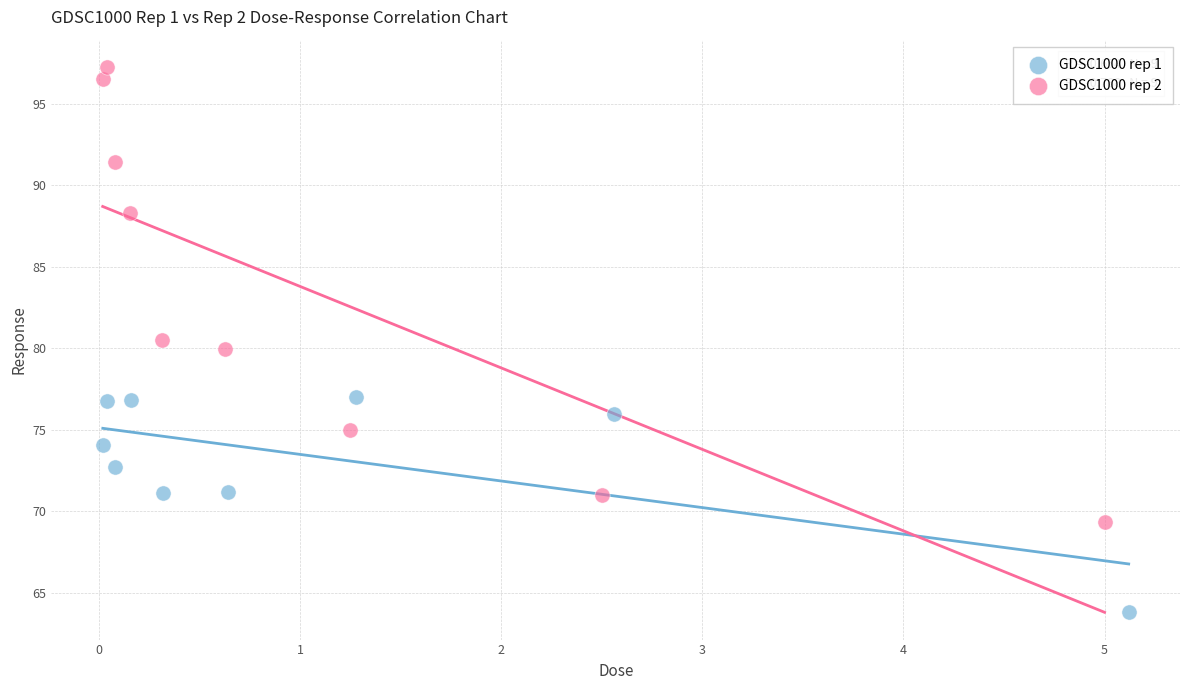

Which series has the widest spread of Y values?

GDSC1000 rep 2